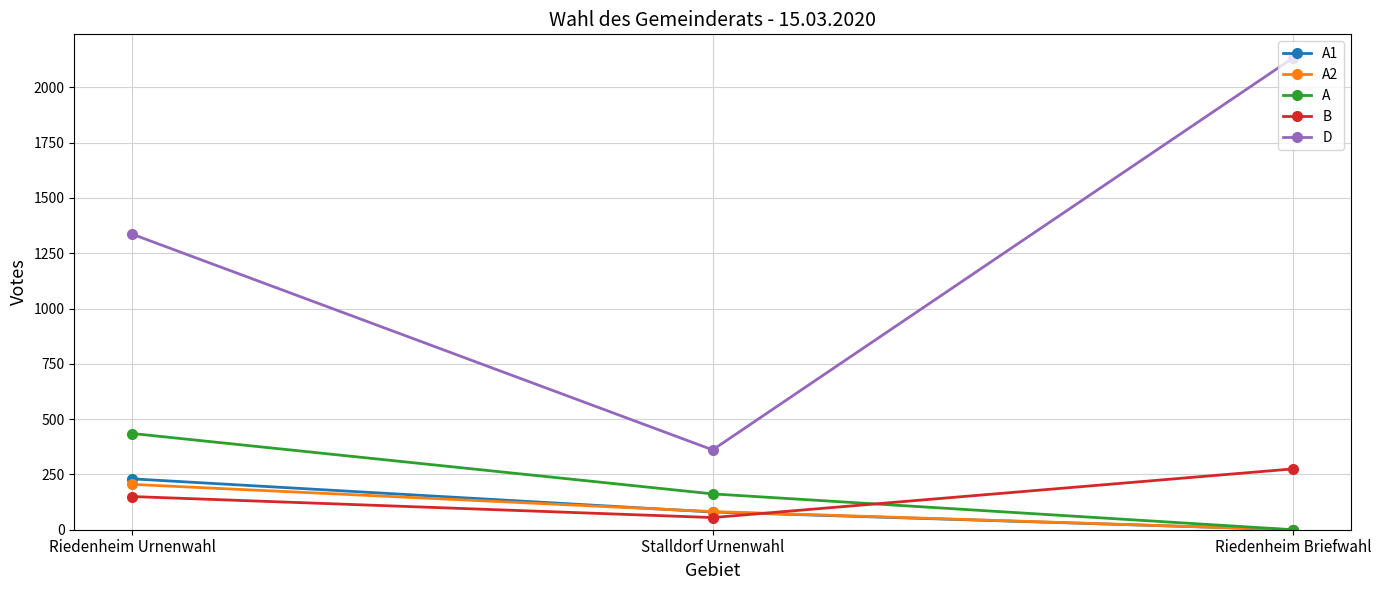

Is it true that B equals 79 at Riedenheim Briefwahl?

False